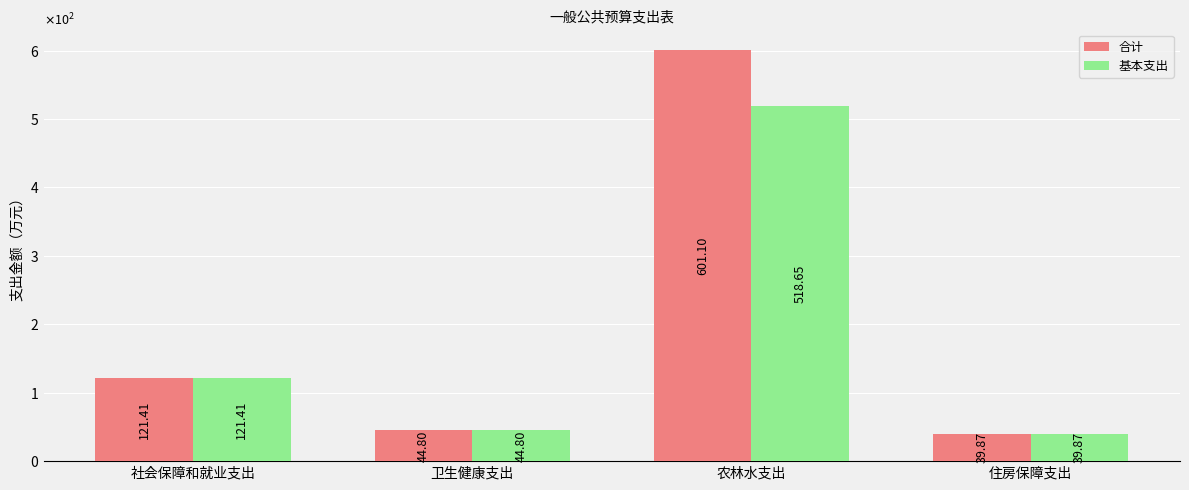

Rank the series by their average value, from highest to lowest.

合计, 基本支出